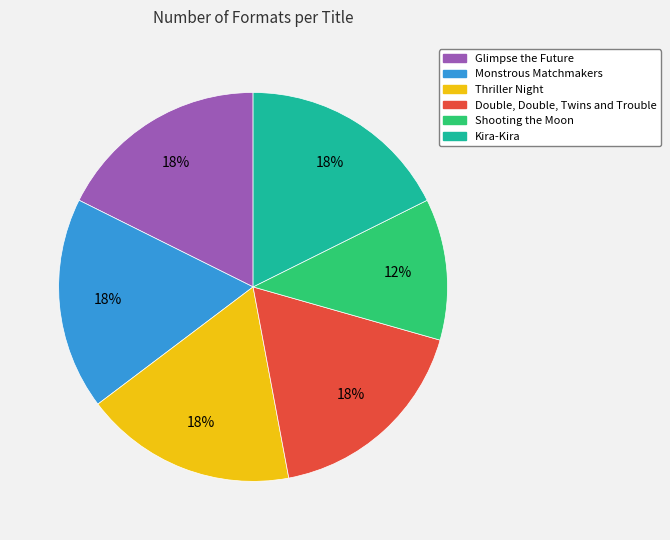

How many segments does this pie chart have?

6